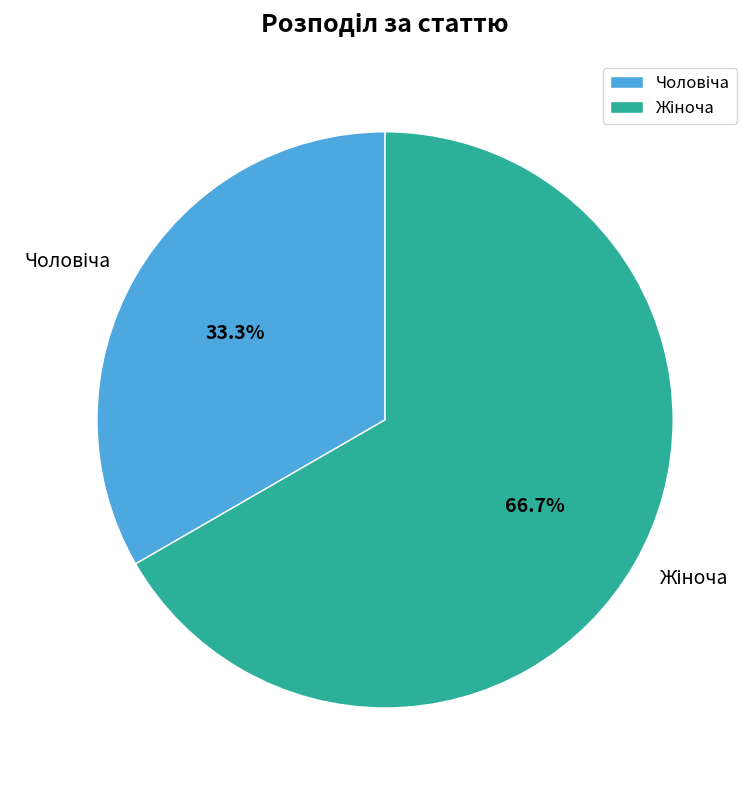

Is there a majority slice in this chart?

Yes